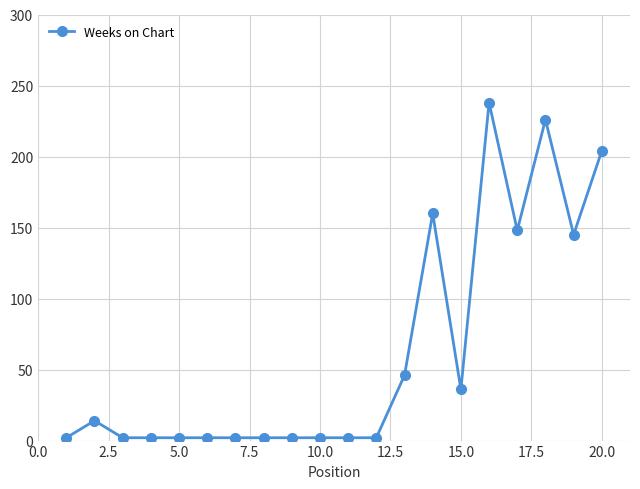

What is the difference between the maximum and minimum values?

236